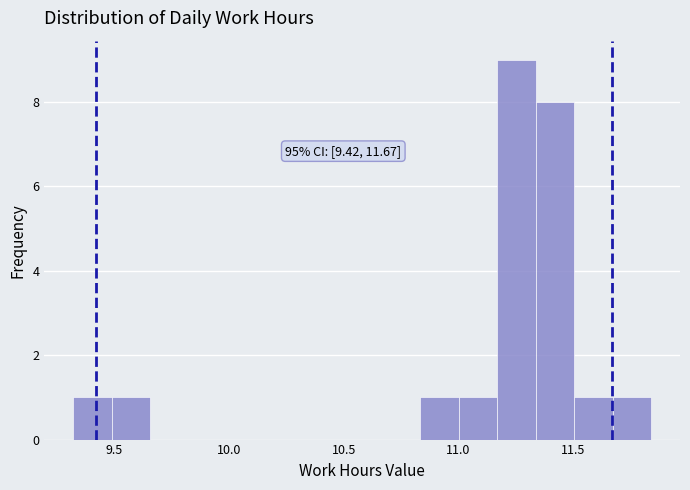

Read against the x-axis, roughly where is the centre of the tallest bar?

11.25